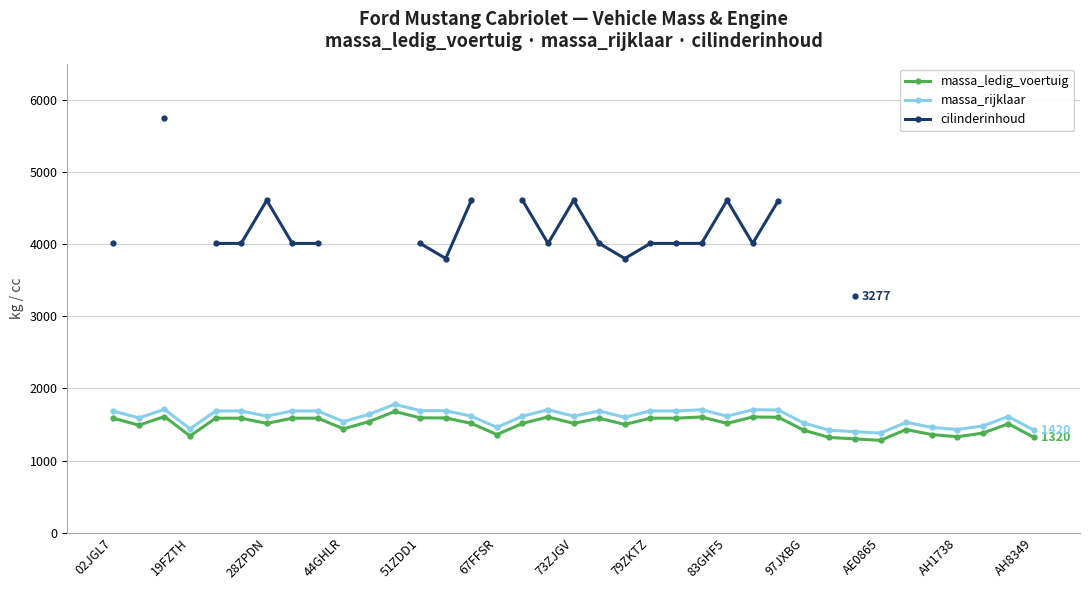

Which series has the widest spread of values?

cilinderinhoud